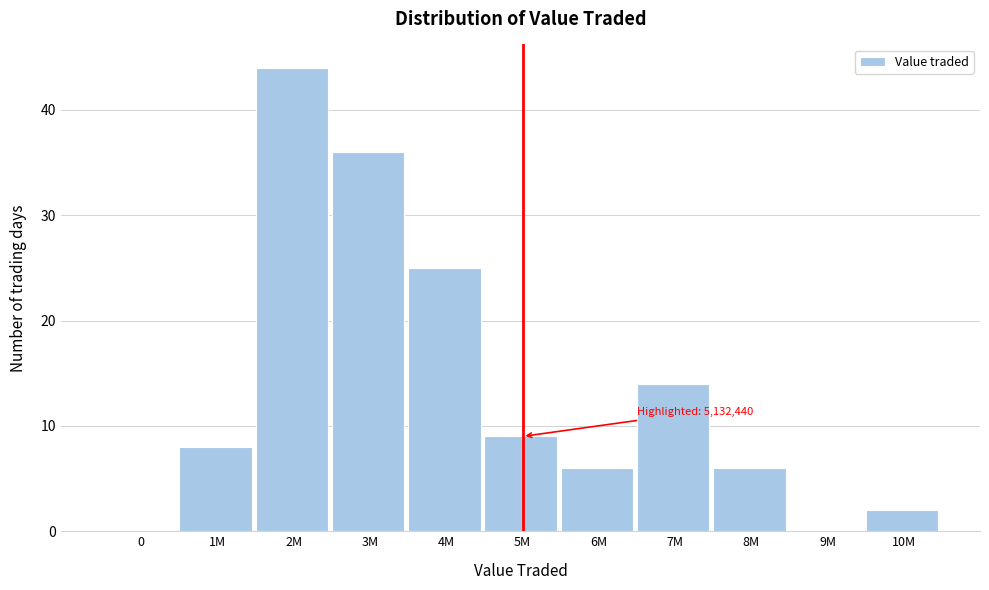

Reading left to right, transcribe all the data shown in this chart.

0=0	1M=8	2M=44	3M=36	4M=25	5M=9	6M=6	7M=14	8M=6	9M=0	10M=2